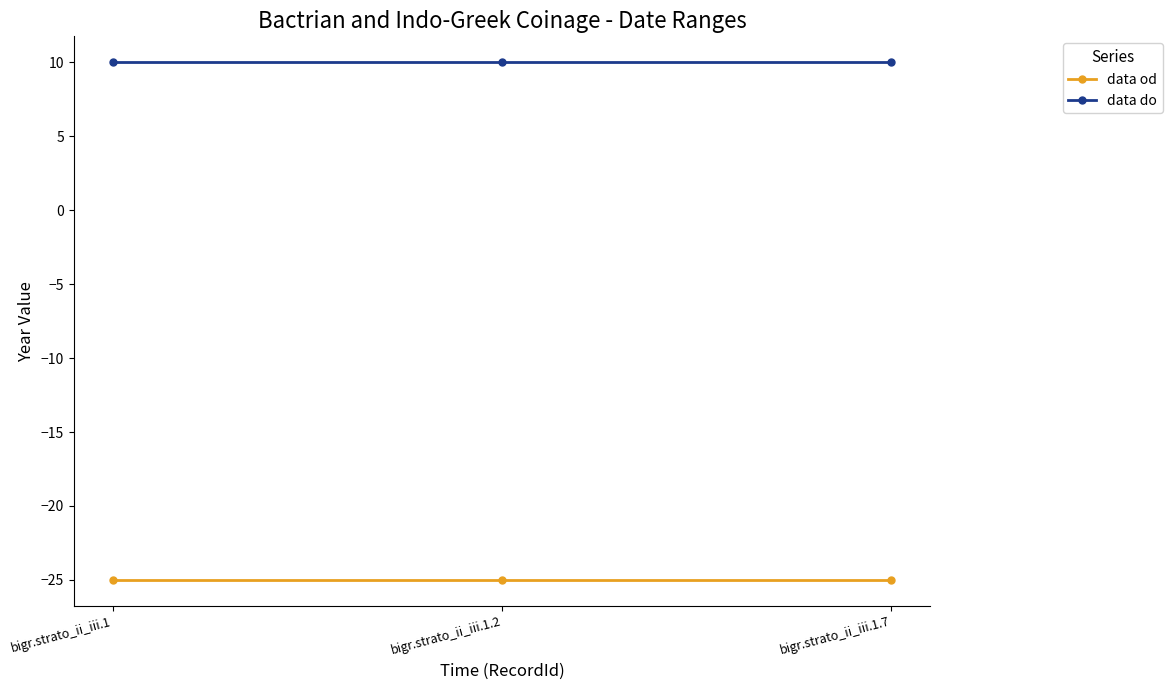

Reading left to right, list all the values displayed in this chart.

data od: bigr.strato_ii_iii.1=-25	bigr.strato_ii_iii.1.2=-25	bigr.strato_ii_iii.1.7=-25
data do: bigr.strato_ii_iii.1=10	bigr.strato_ii_iii.1.2=10	bigr.strato_ii_iii.1.7=10